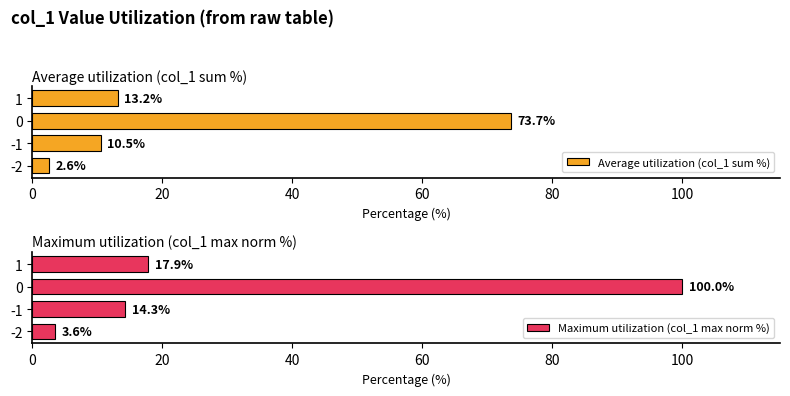

What is the sum of the Average utilization (col_1 sum %) values at 1 and -1?

23.7